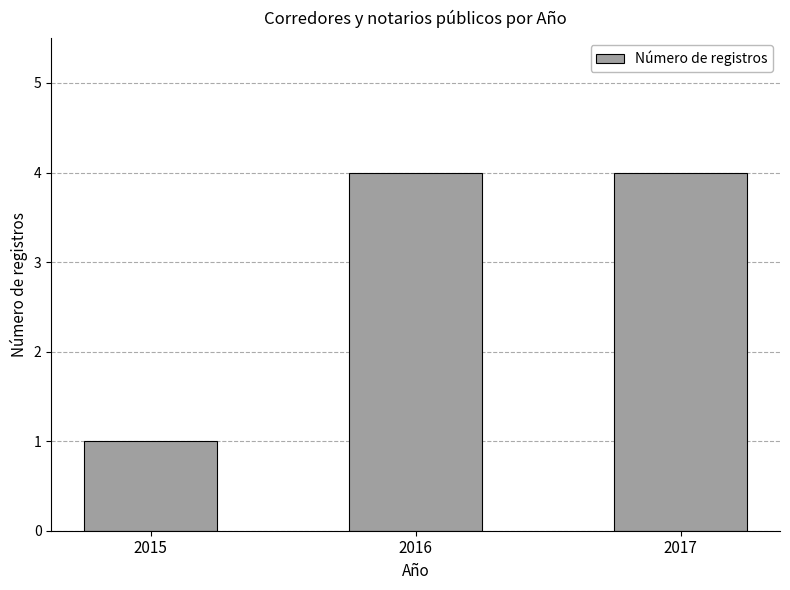

Where is the data nearest to the value 2?

2015